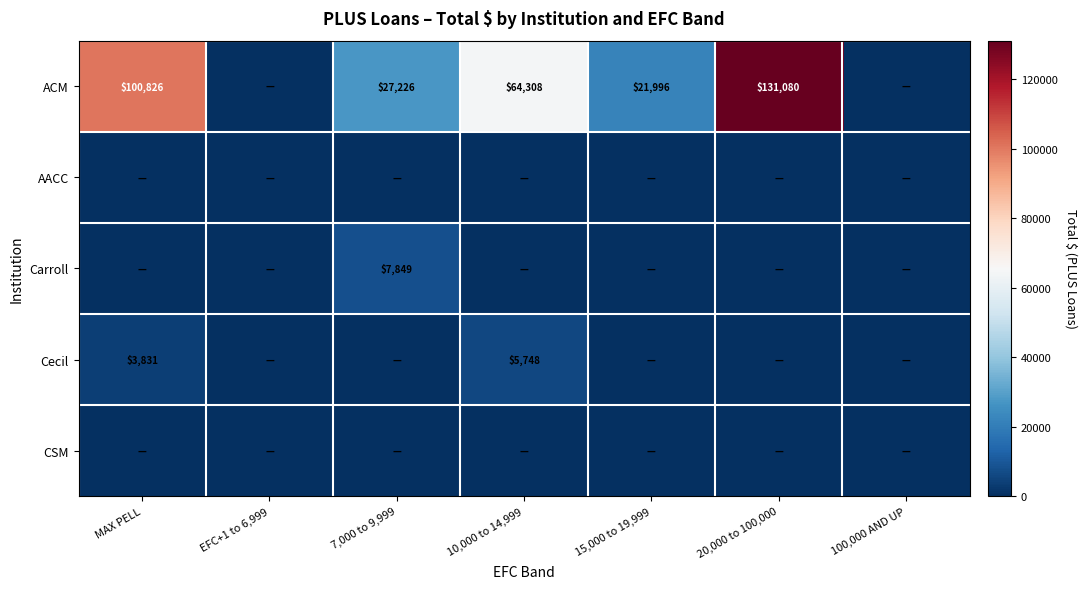

At which category is the sum across all series the highest?

20,000 to 100,000